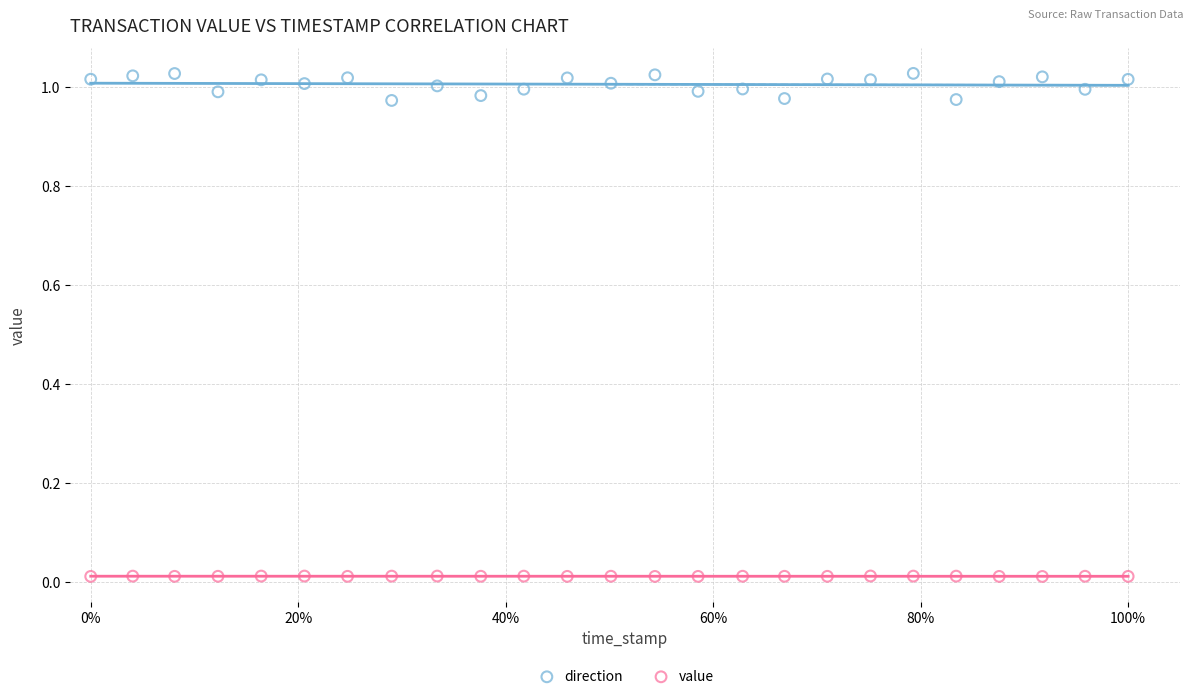

Which series contains the highest Y value?

direction